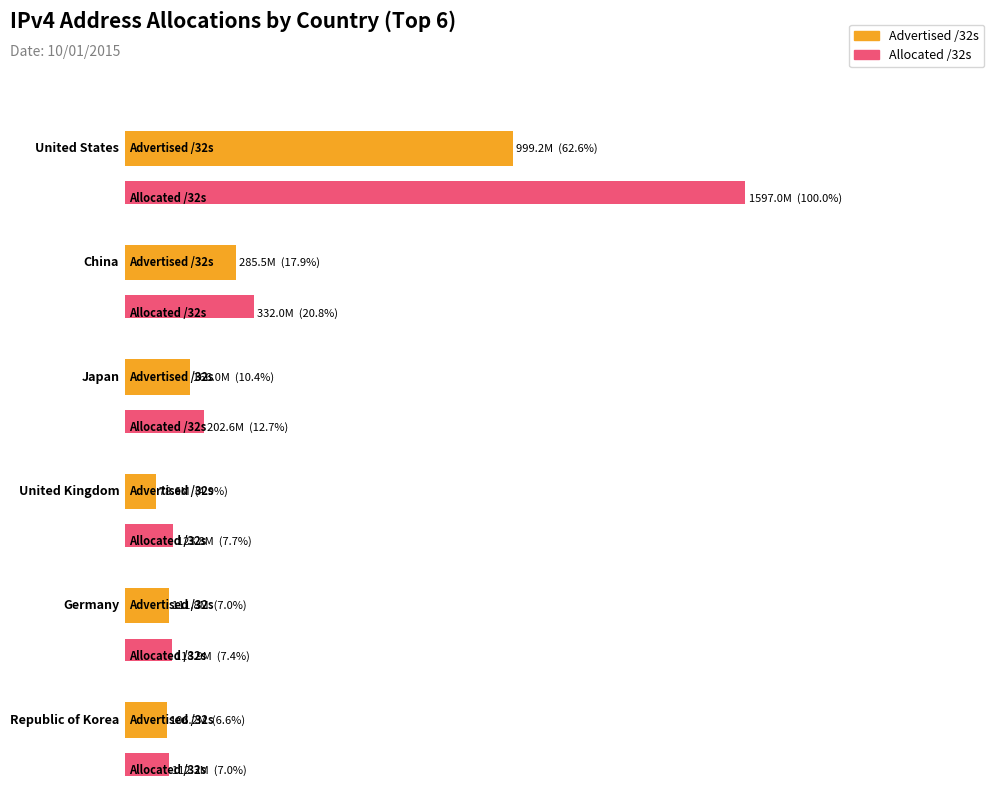

What is the label of the 1st bar from the left?

United States